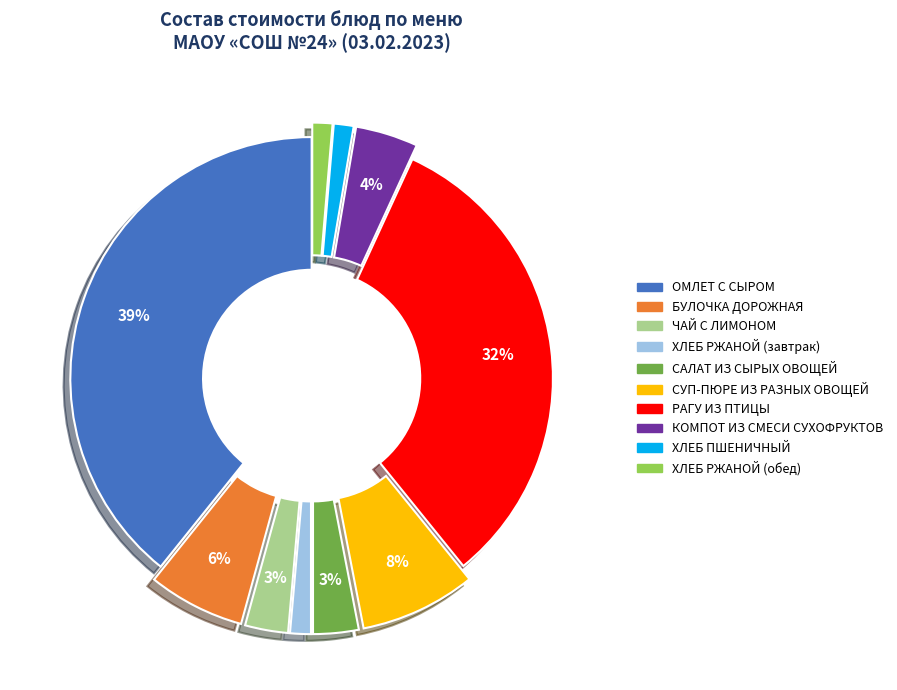

To the nearest percent, what portion does СУП-ПЮРЕ ИЗ РАЗНЫХ ОВОЩЕЙ represent?

8%